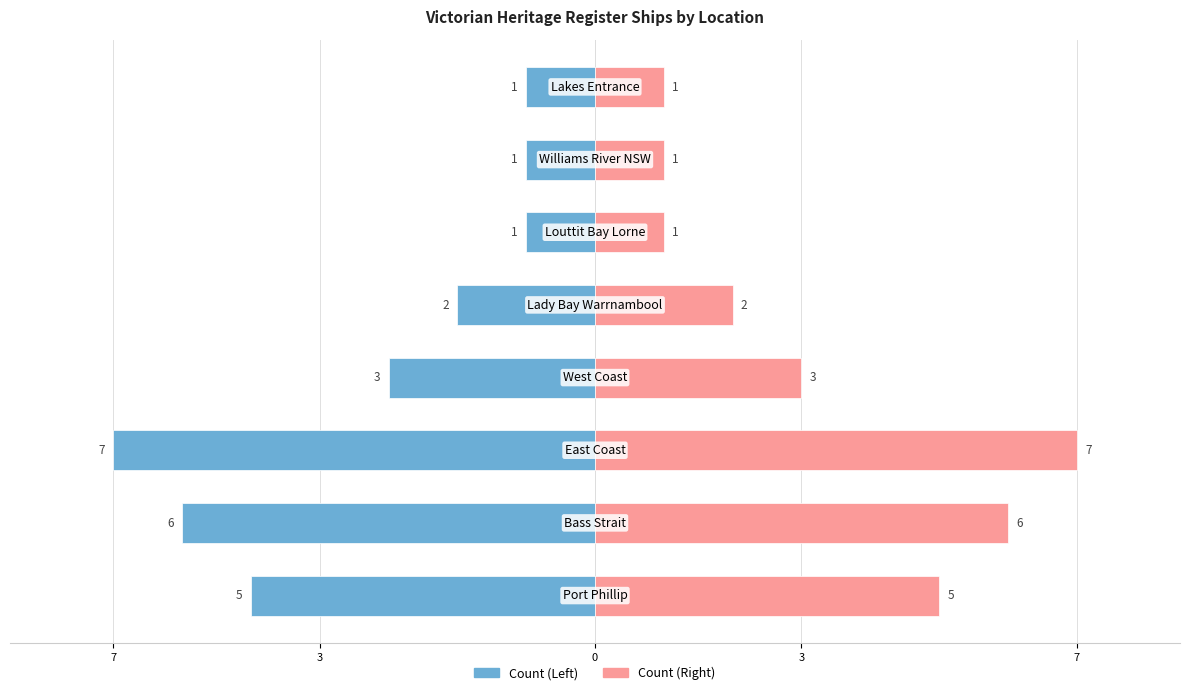

Which series has the largest total across all categories?

Count (Right)